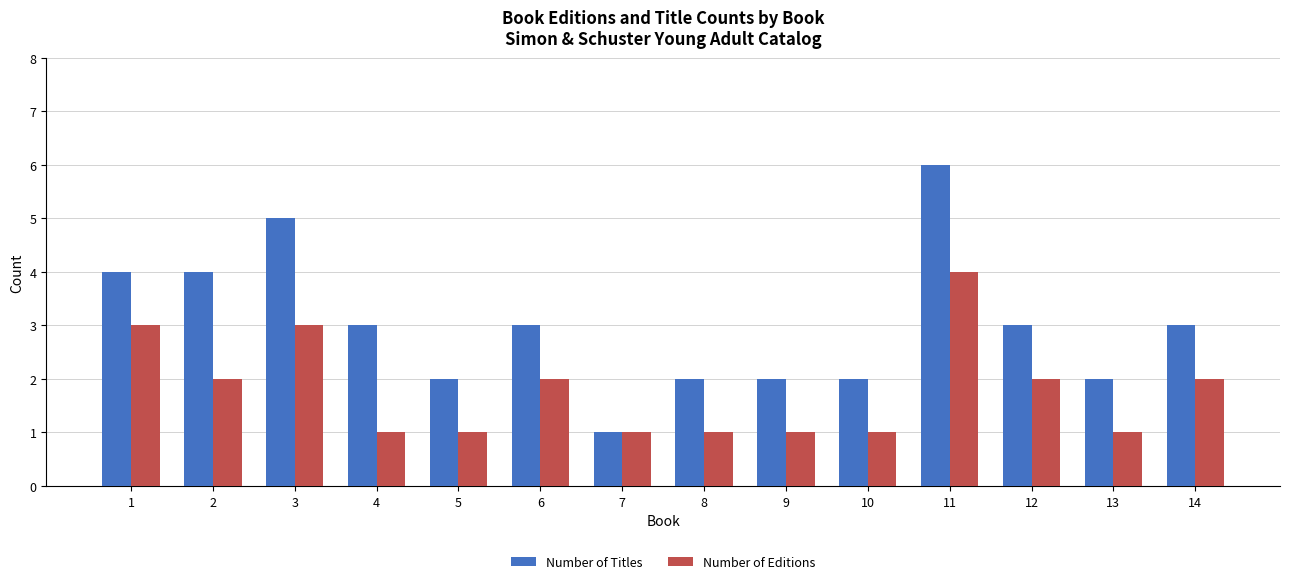

What is the difference between the highest and lowest values at 5?

1